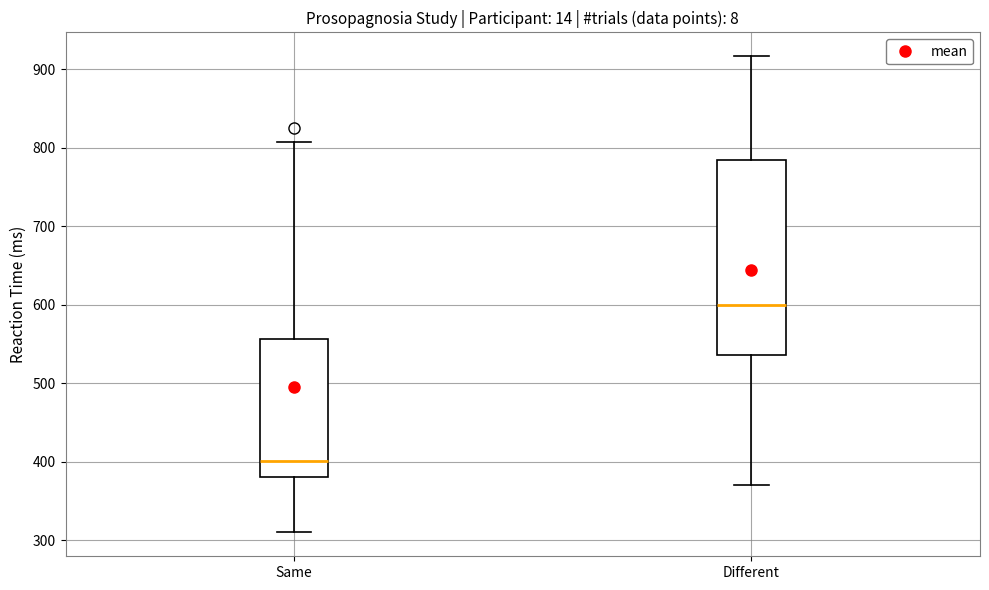

Reading left to right, read every box against the y-axis: the position of its median line, the range the box covers, and the ends of its whiskers. The values are not printed on the chart, so give them approximately, as read against the axis.

Same: median 400, box 380 to 560, whiskers 310 to 810
Different: median 600, box 540 to 780, whiskers 370 to 920